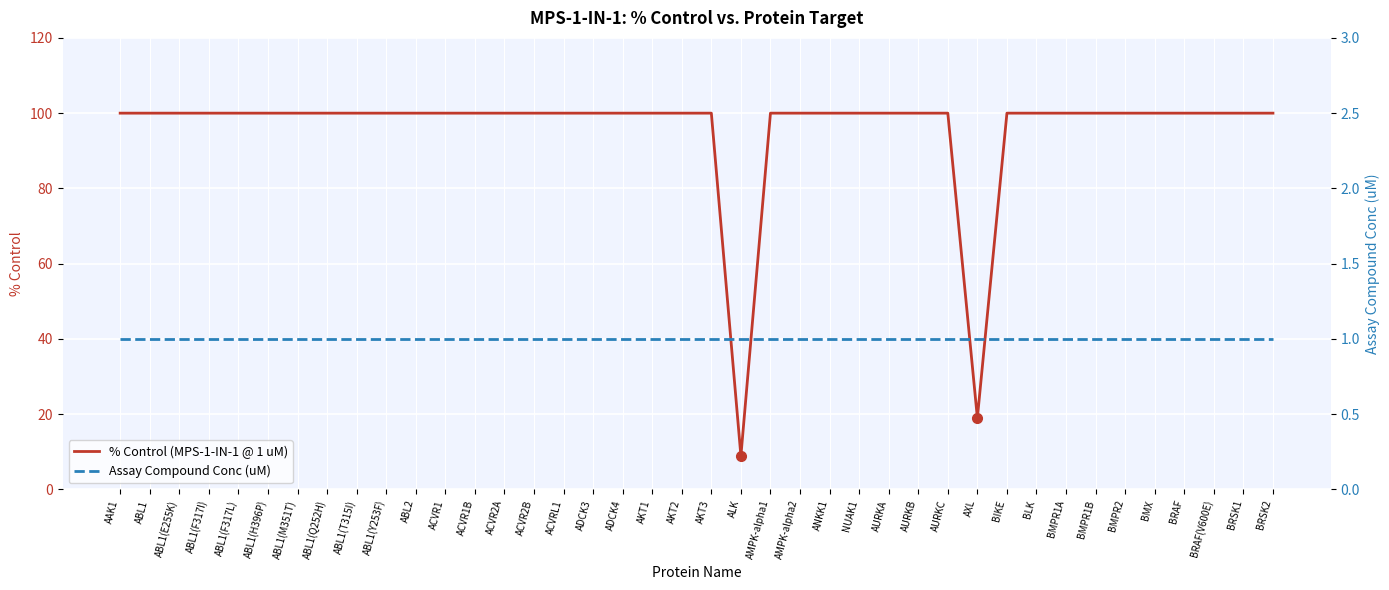

How many lines are shown in the chart?

2